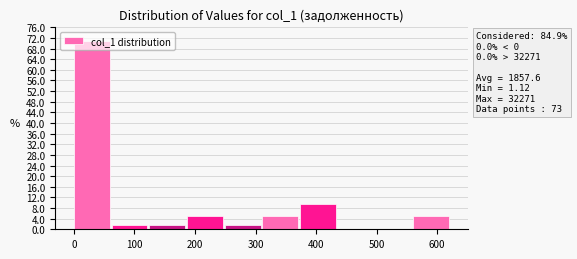

Over which range of the x-axis is the bar tallest?

0 to 60